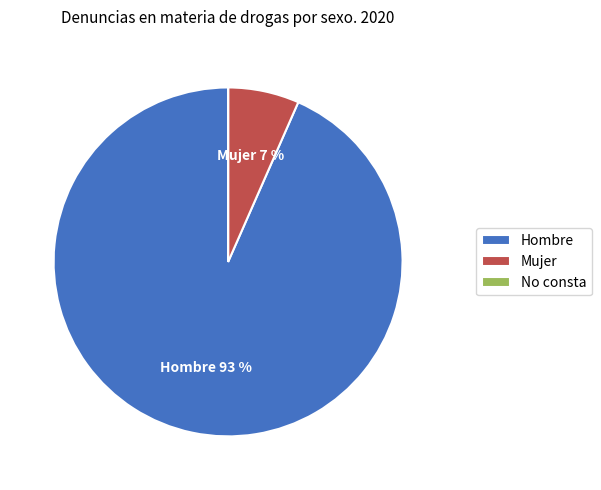

Is it true that Mujer is 7% of the pie?

True